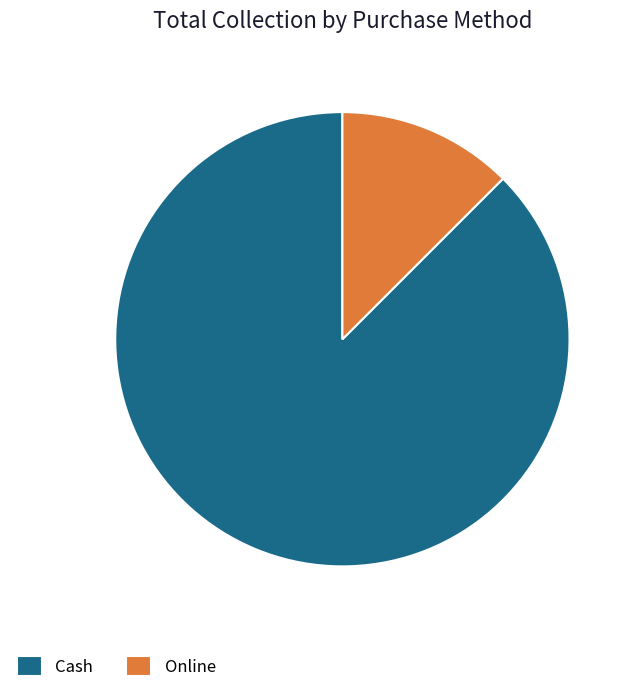

Approximately how many times larger is the value at Cash compared to Online?

7.0